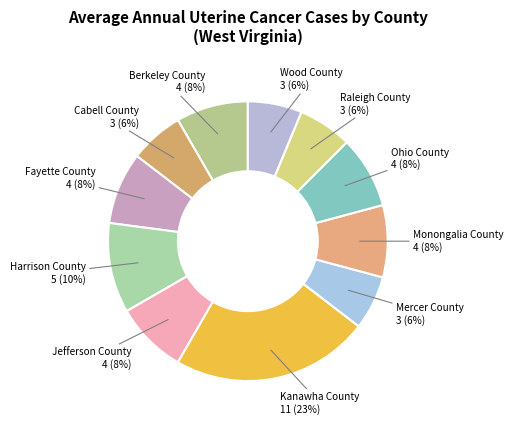

Is there any slice that represents more than half of the pie?

No